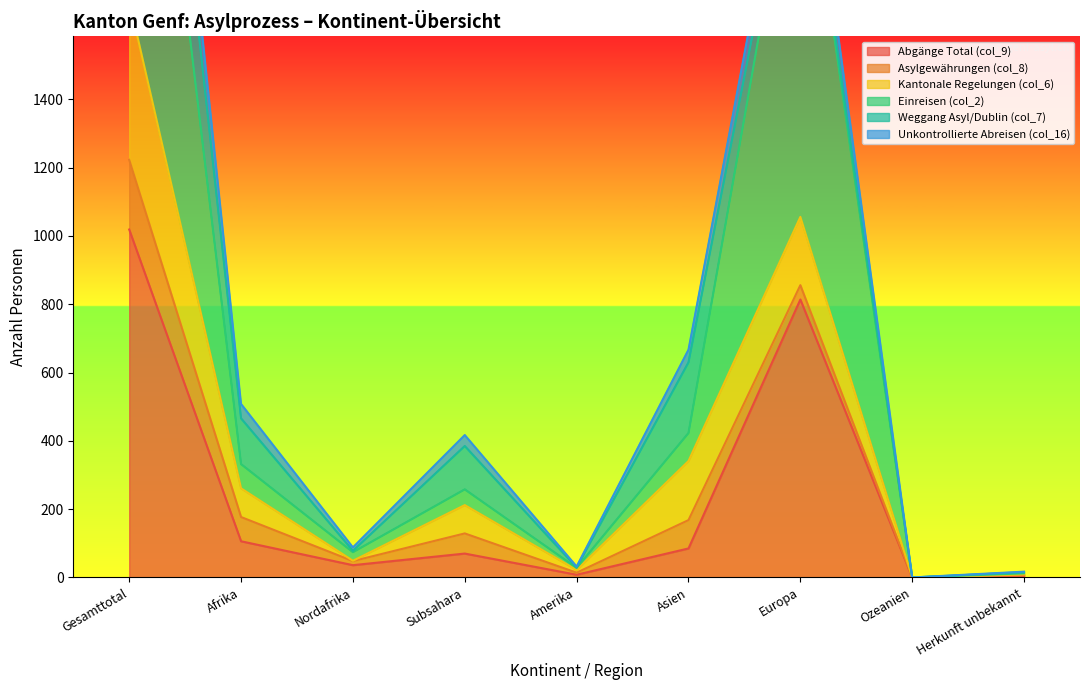

True or false: Einreisen (col_2) and Abgänge Total (col_9) cross at least once.

False